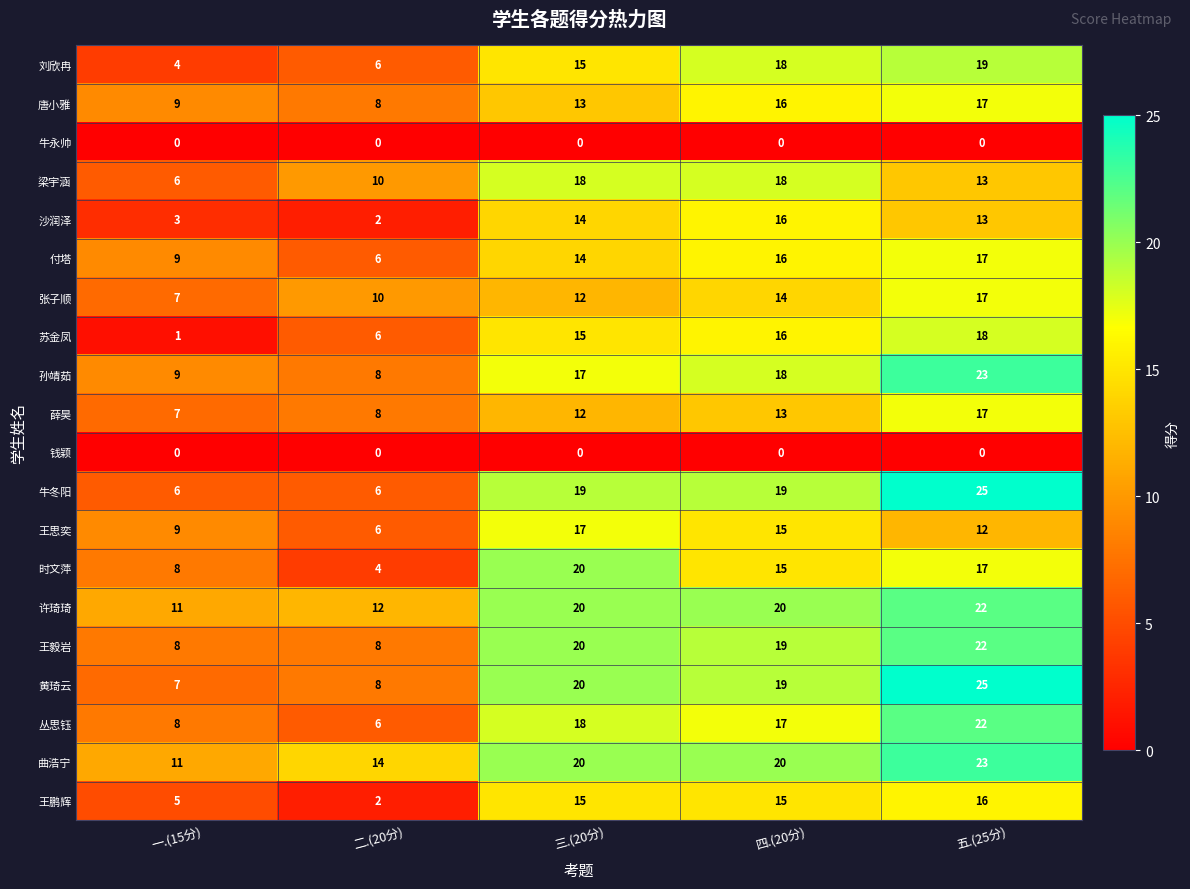

Which label corresponds to the largest value in the chart?

五.(25分)